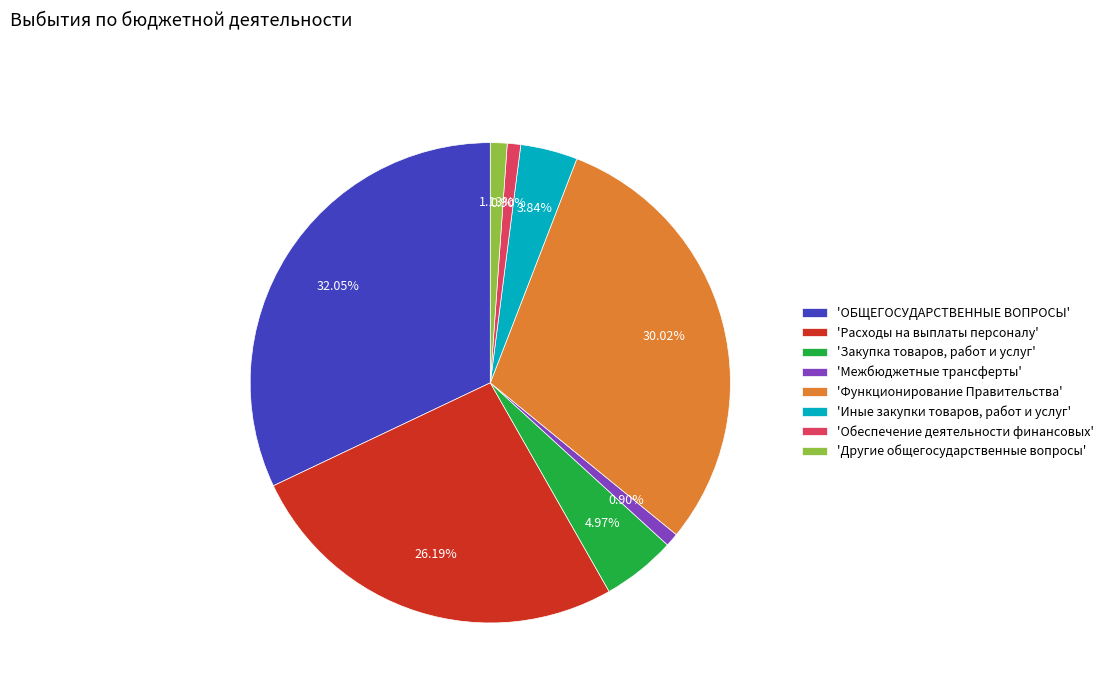

Is the sum of 'Расходы на выплаты персоналу' and 'Другие общегосударственные вопросы' greater than half?

No